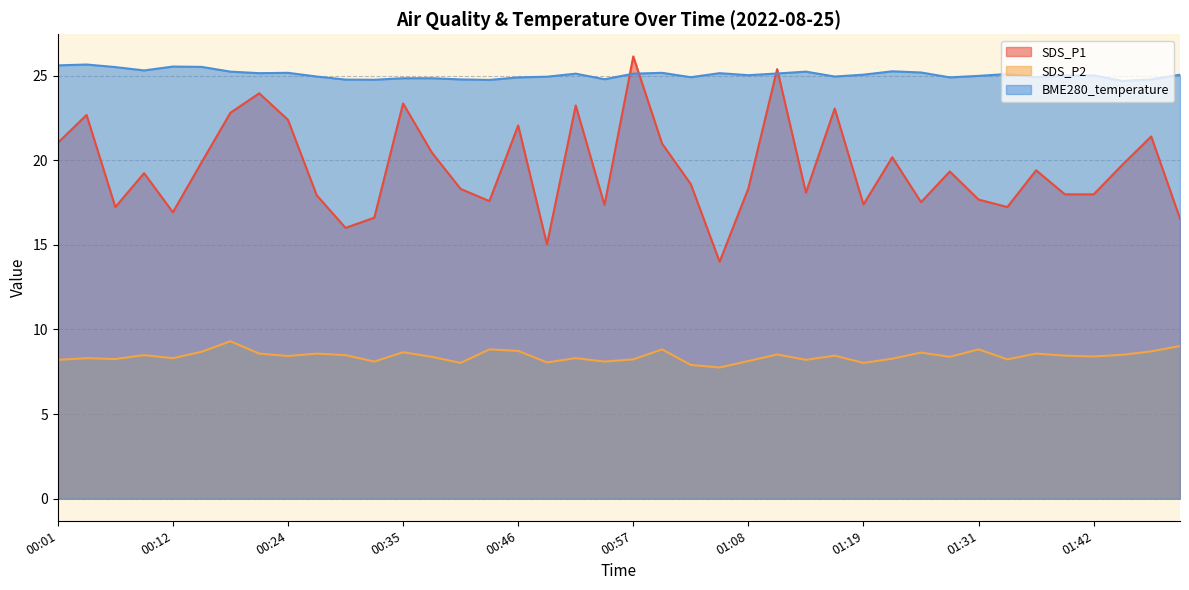

True or false: SDS_P1 and SDS_P2 cross at least once.

False